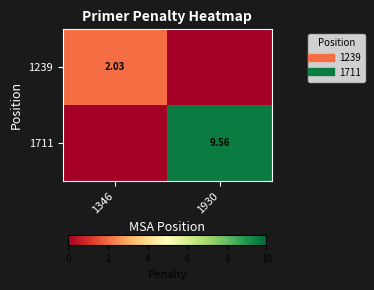

True or false: 1711 has a value of -5.4 at 1346.

False